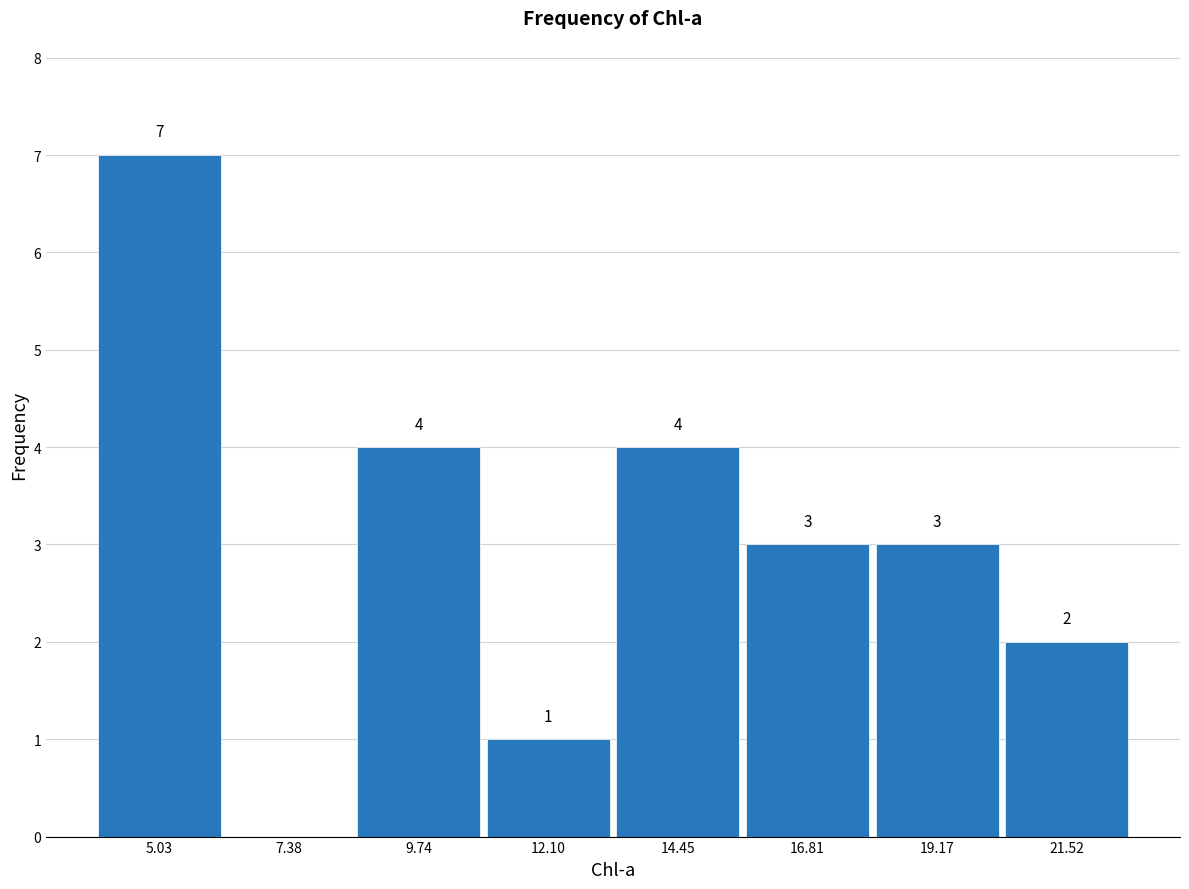

Which range on the x-axis has the tallest bar?

4.0 to 6.0